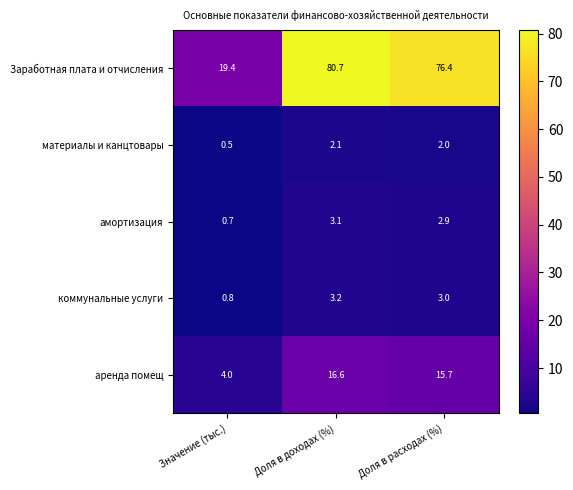

What is the total value across all series at Доля в расходах (%)?

100.0